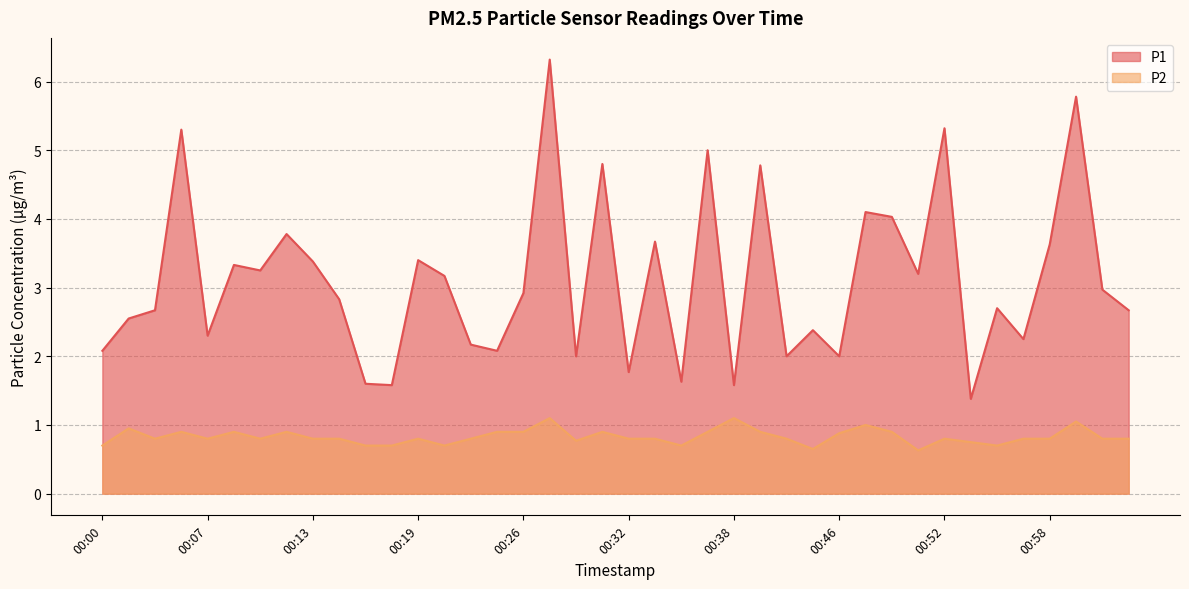

Count the number of data series in this chart.

2